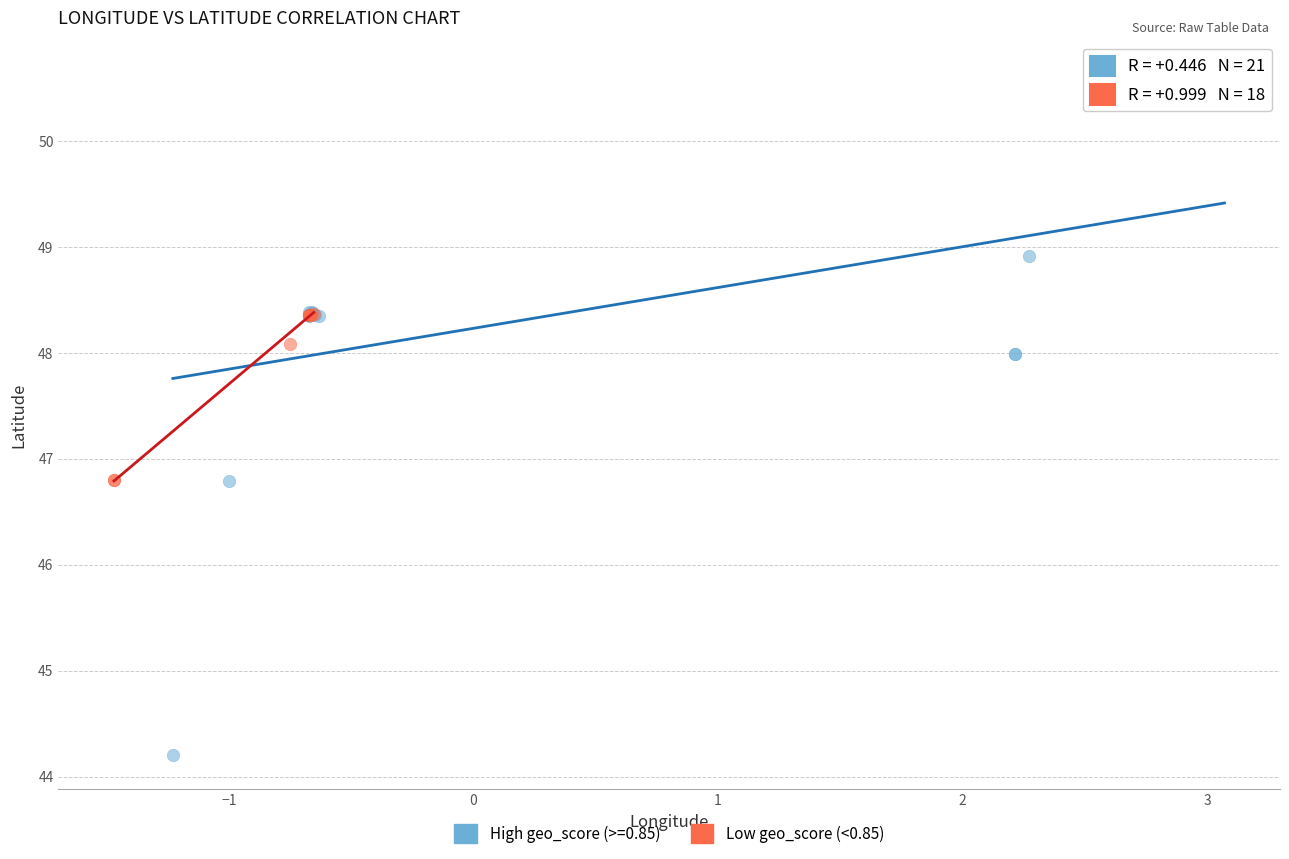

Which series has the largest Y range (max minus min)?

High geo_score (>=0.85)